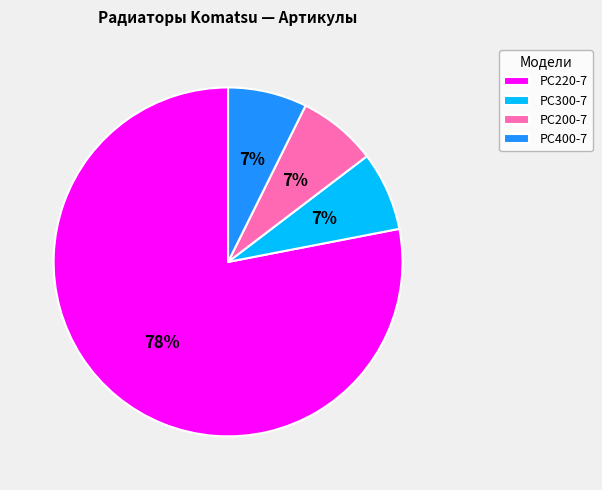

Approximately how many times larger is the value at PC300-7 compared to PC200-7?

1.0